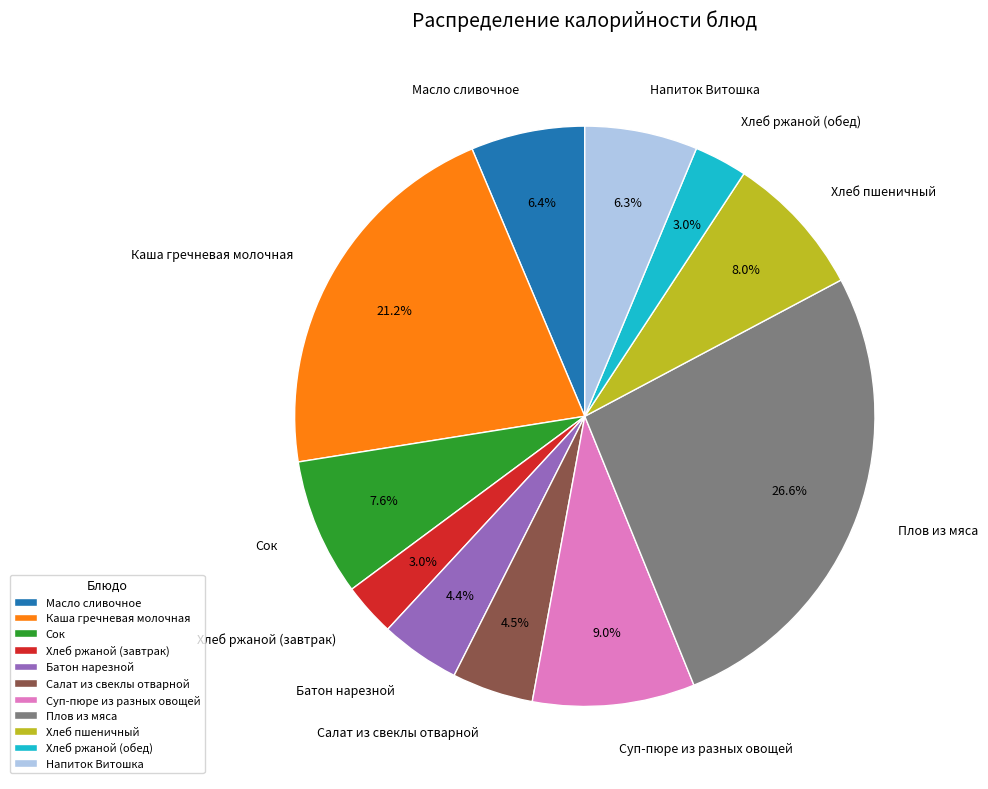

Combined, do Плов из мяса and Масло сливочное account for over 50%?

No